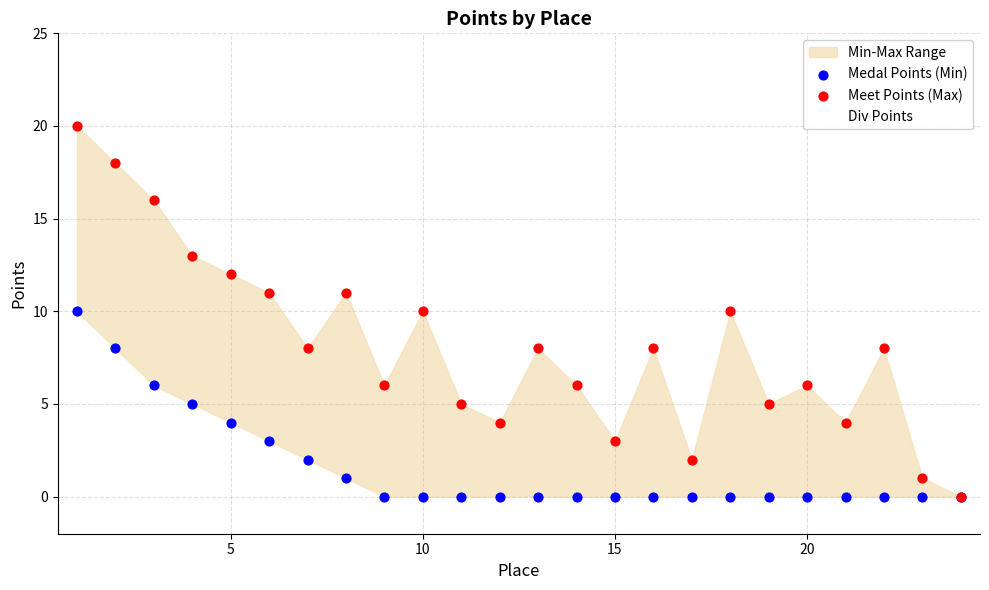

The Div Points series shows 5 at 15. True or false?

False